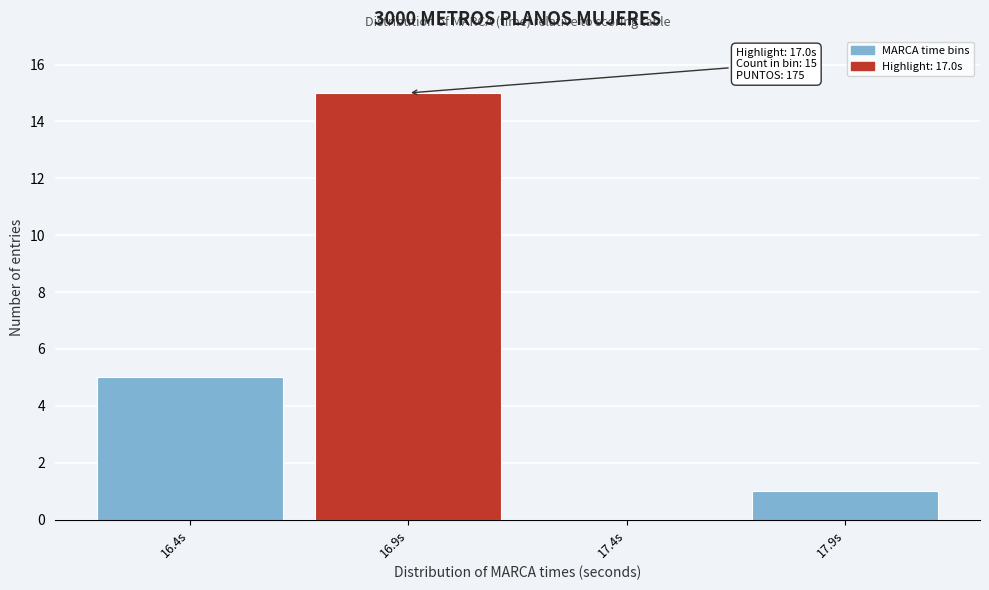

Reading right to left, extract all data points from this chart.

17.9s=1	17.4s=0	16.9s=15	16.4s=5